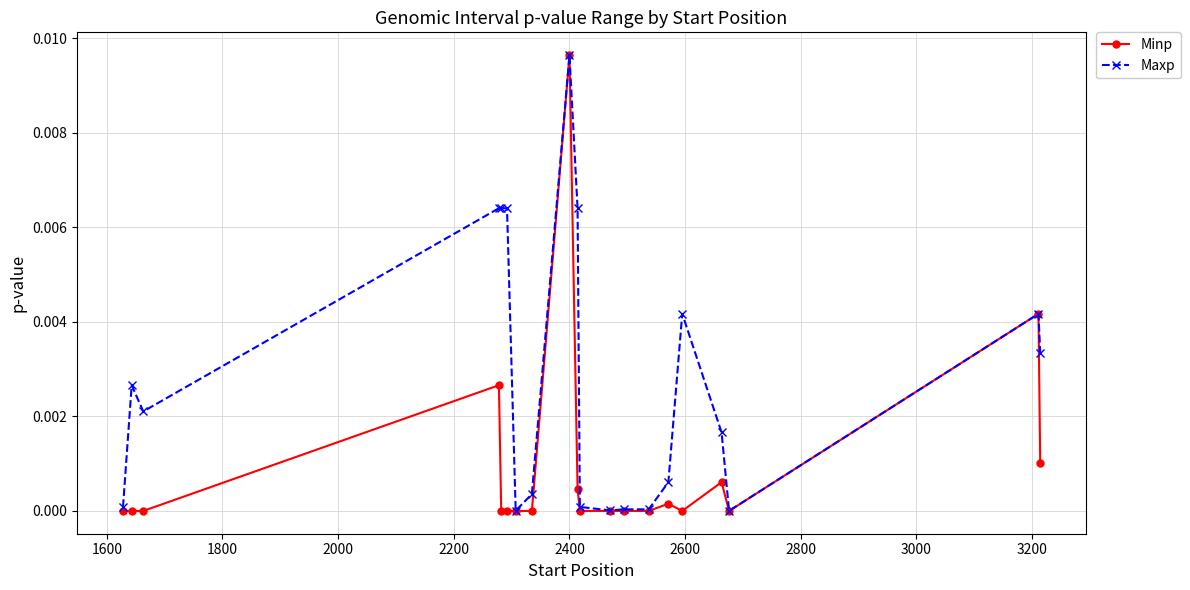

Rank the series by their average value, from highest to lowest.

Maxp, Minp